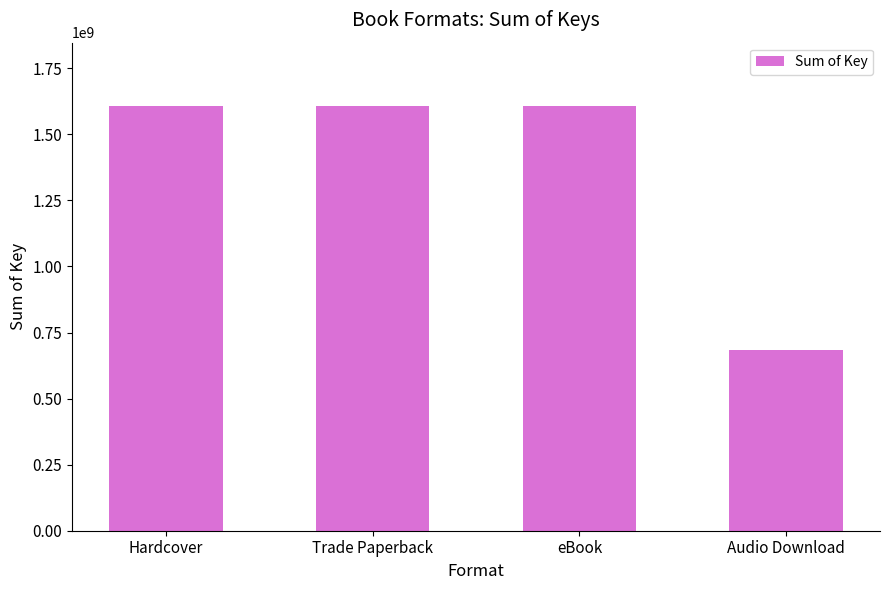

Which has a higher value, Hardcover or Audio Download?

Hardcover